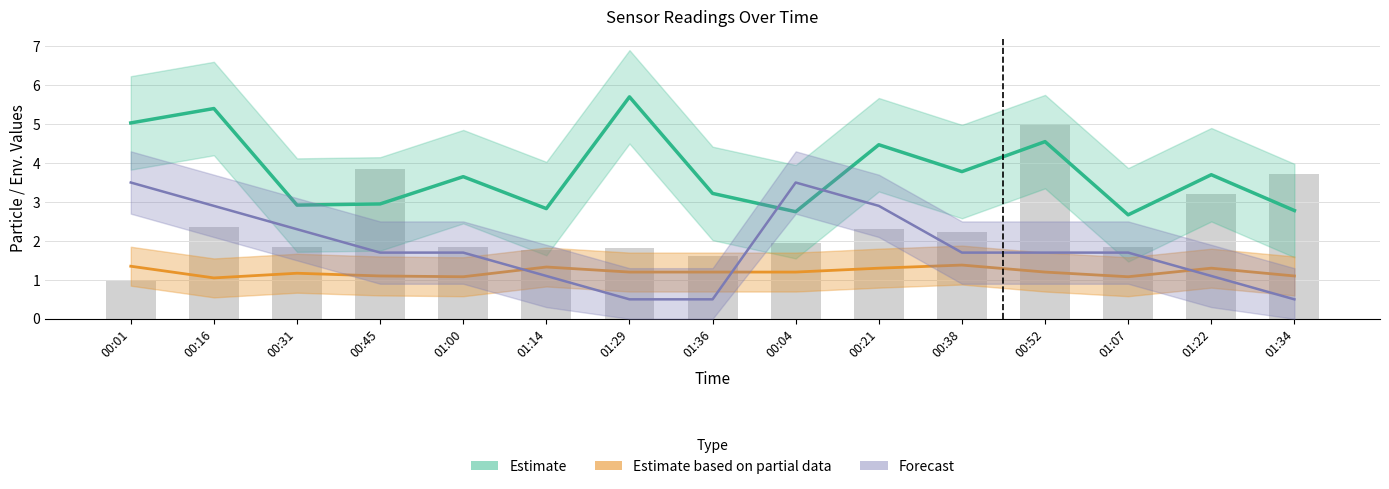

Reading left to right, transcribe all the data shown in this chart.

SDS_P1: 00:01=5.0	00:16=5.4	00:31=2.9	00:45=3.0	01:00=3.6	01:14=2.8	01:29=5.7	01:36=3.2	00:04=2.8	00:21=4.5	00:38=3.8	00:52=4.5	01:07=2.7	01:22=3.7	01:34=2.8
SDS_P2: 00:01=1.4	00:16=1.1	00:31=1.2	00:45=1.1	01:00=1.1	01:14=1.3	01:29=1.2	01:36=1.2	00:04=1.2	00:21=1.3	00:38=1.4	00:52=1.2	01:07=1.1	01:22=1.3	01:34=1.1
Temp: 00:01=3.5	00:16=2.9	00:31=2.3	00:45=1.7	01:00=1.7	01:14=1.1	01:29=0.5	01:36=0.5	00:04=3.5	00:21=2.9	00:38=1.7	00:52=1.7	01:07=1.7	01:22=1.1	01:34=0.5